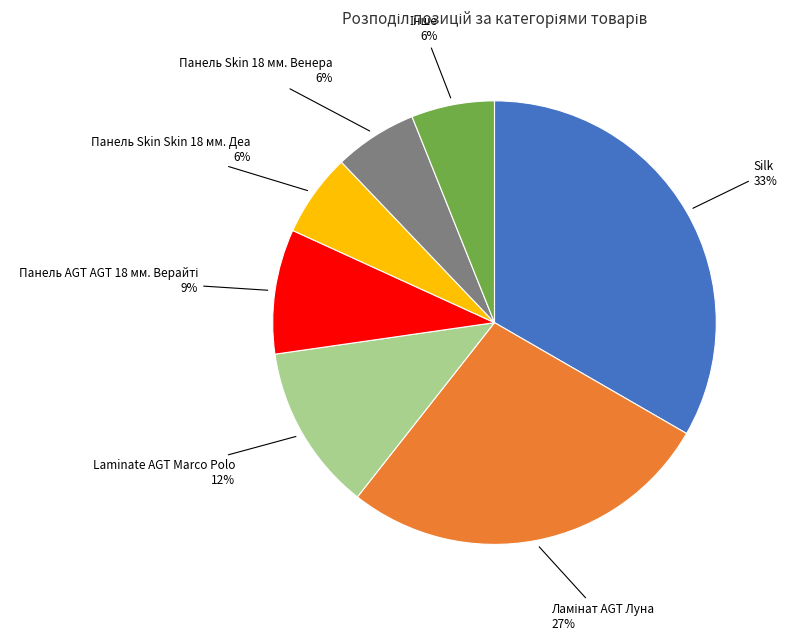

To the nearest percent, what is the difference between the largest and smallest slice percentages?

27%